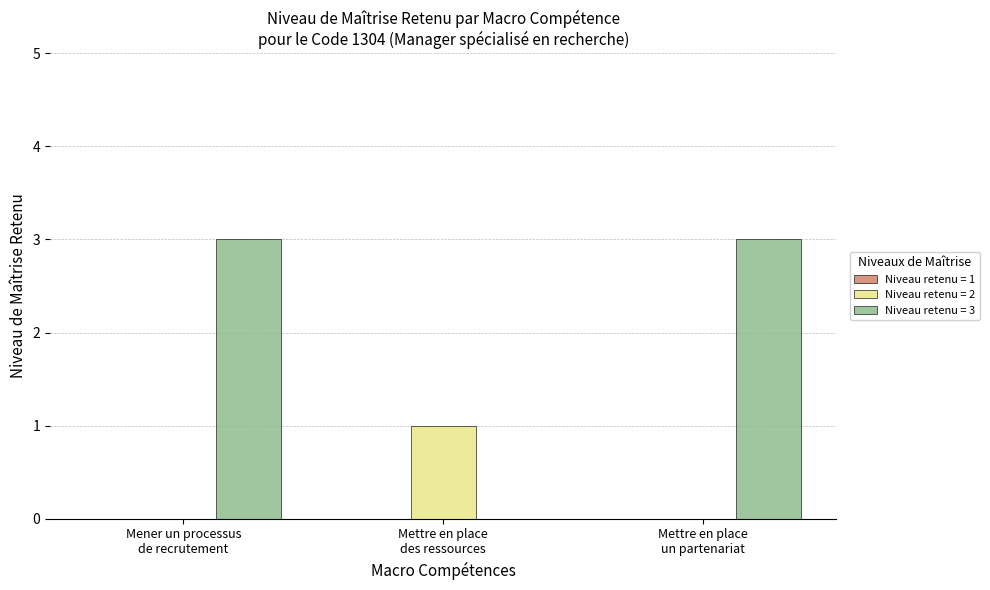

Which series has the largest total across all categories?

Niveau retenu = 3